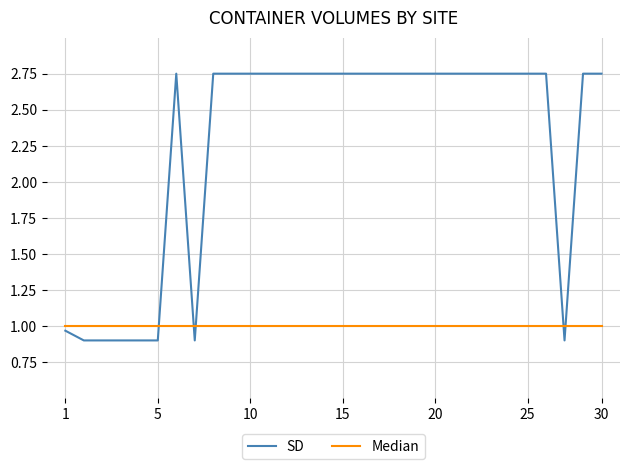

Which series has the largest range (max minus min)?

SD